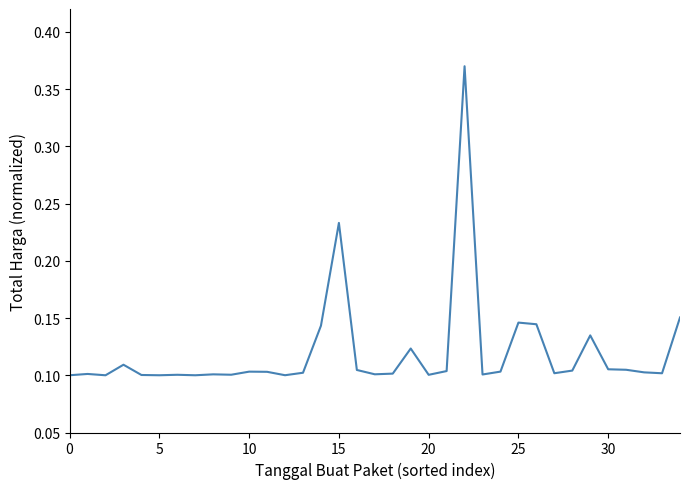

What is the difference between the maximum and minimum values?

0.3